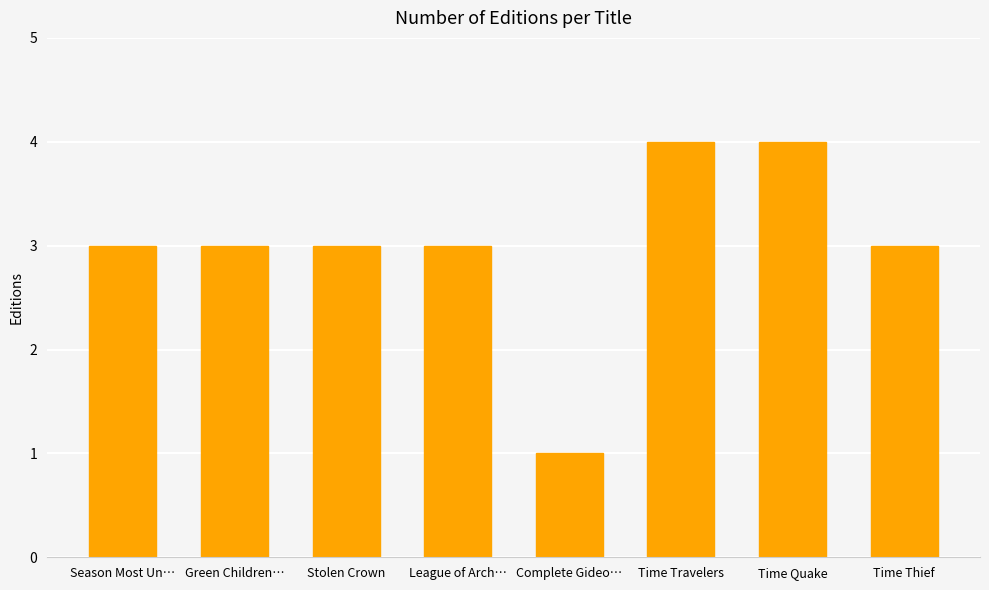

Does the chart contain any negative values?

No